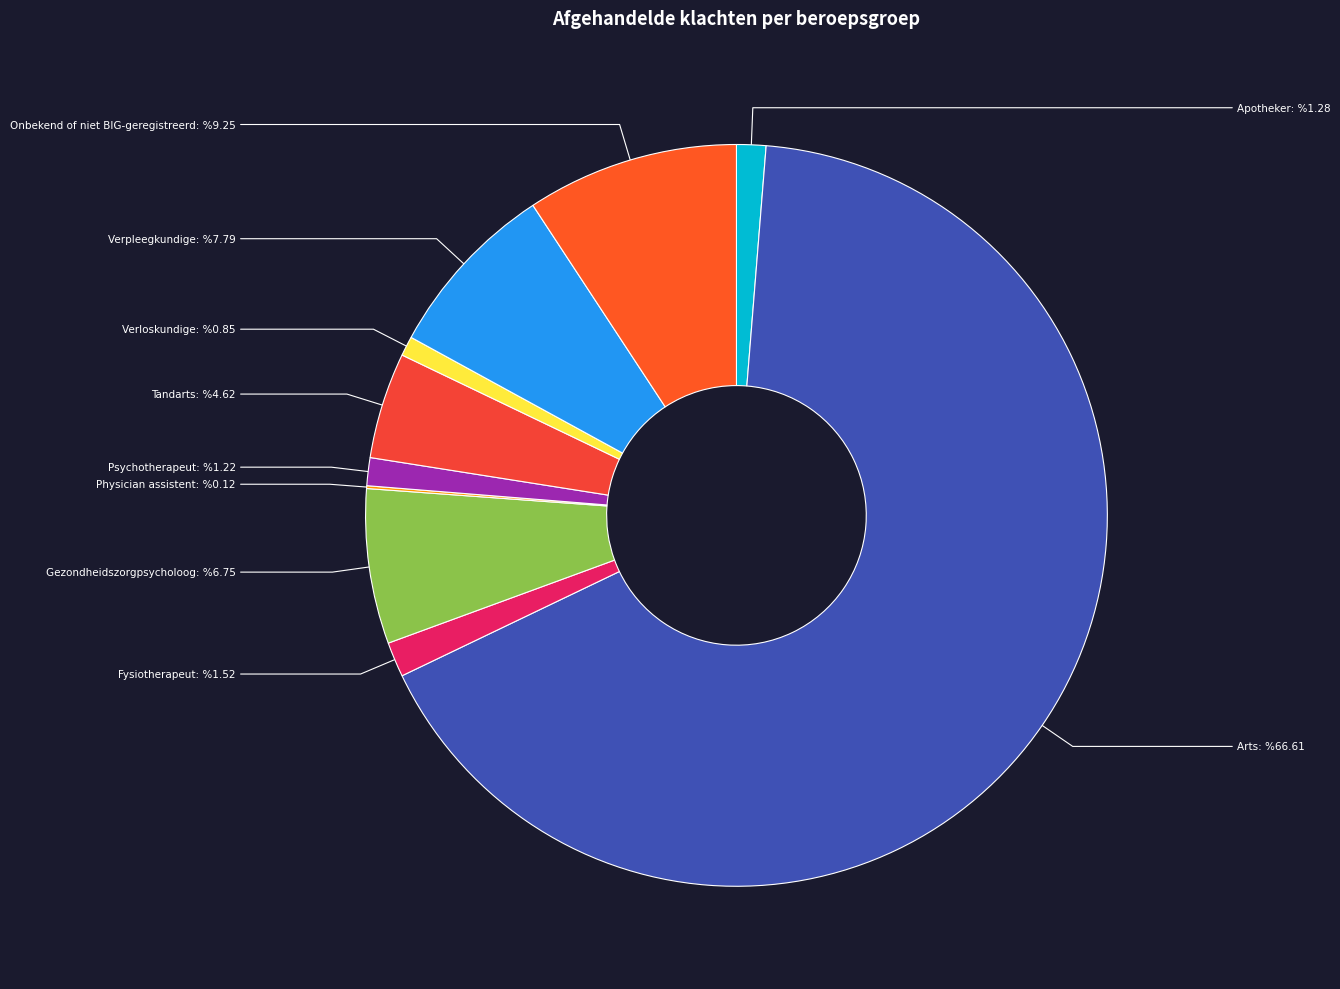

Is Arts the majority of the pie?

Yes